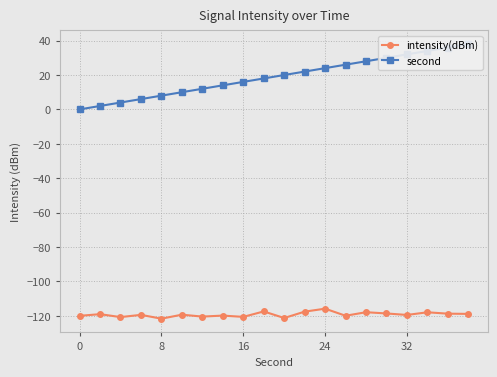

Is it true that intensity(dBm) equals -41.4 at 32?

False